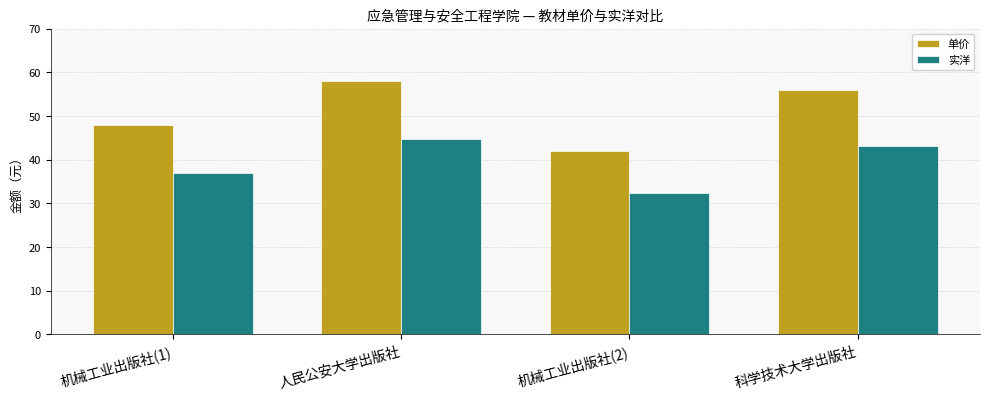

Reading left to right, what are all the values shown in this chart?

单价: 机械工业出版社(1)=48.0	人民公安大学出版社=58.0	机械工业出版社(2)=42.0	科学技术大学出版社=56.0
实洋: 机械工业出版社(1)=37.0	人民公安大学出版社=44.7	机械工业出版社(2)=32.3	科学技术大学出版社=43.1